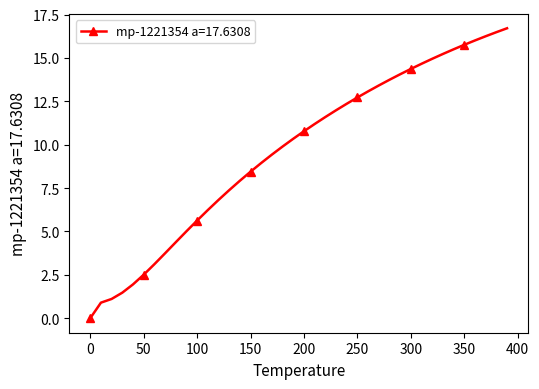

True or false: the data has more than 0 interior local peaks.

False